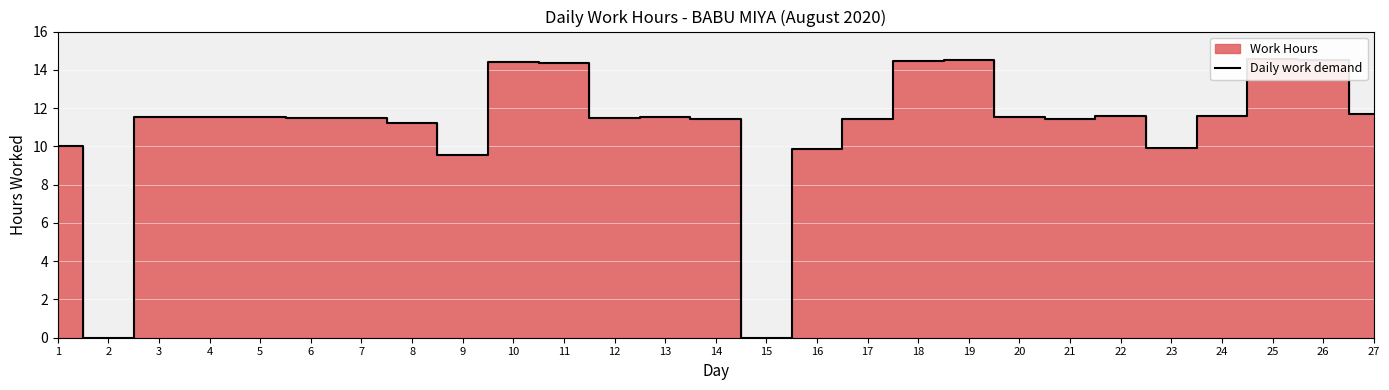

True or false: the data shows 20.6 at 7.

False